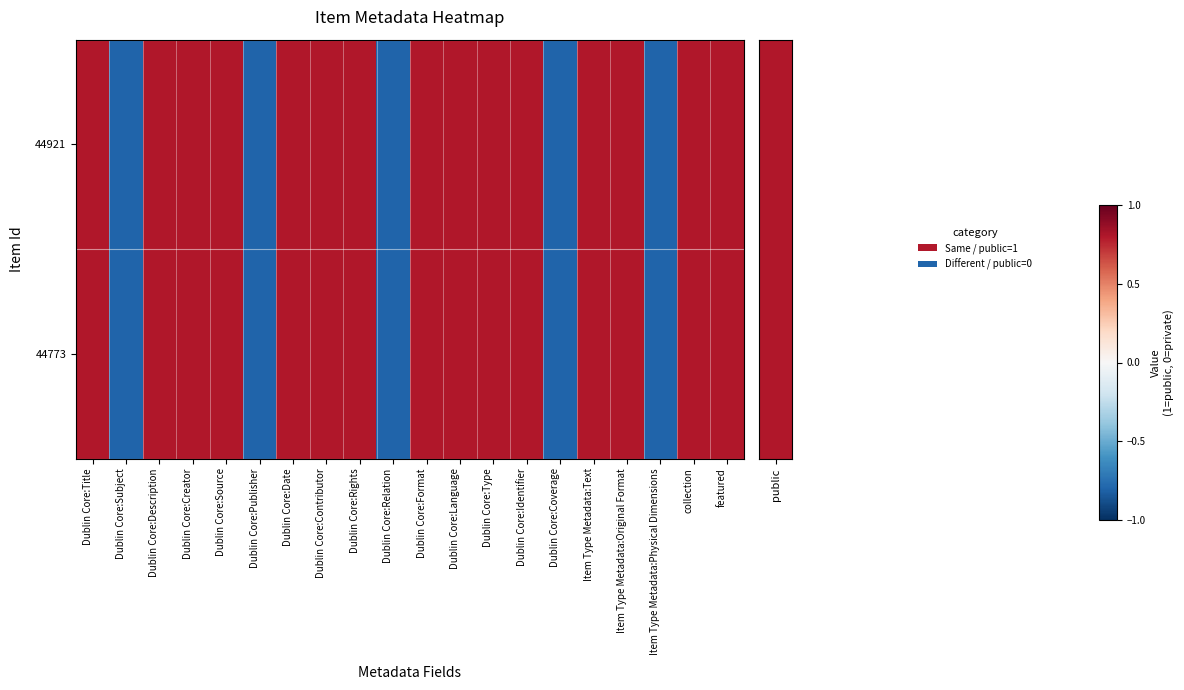

Between Dublin Core:Subject and Dublin Core:Format, which is larger?

Dublin Core:Format